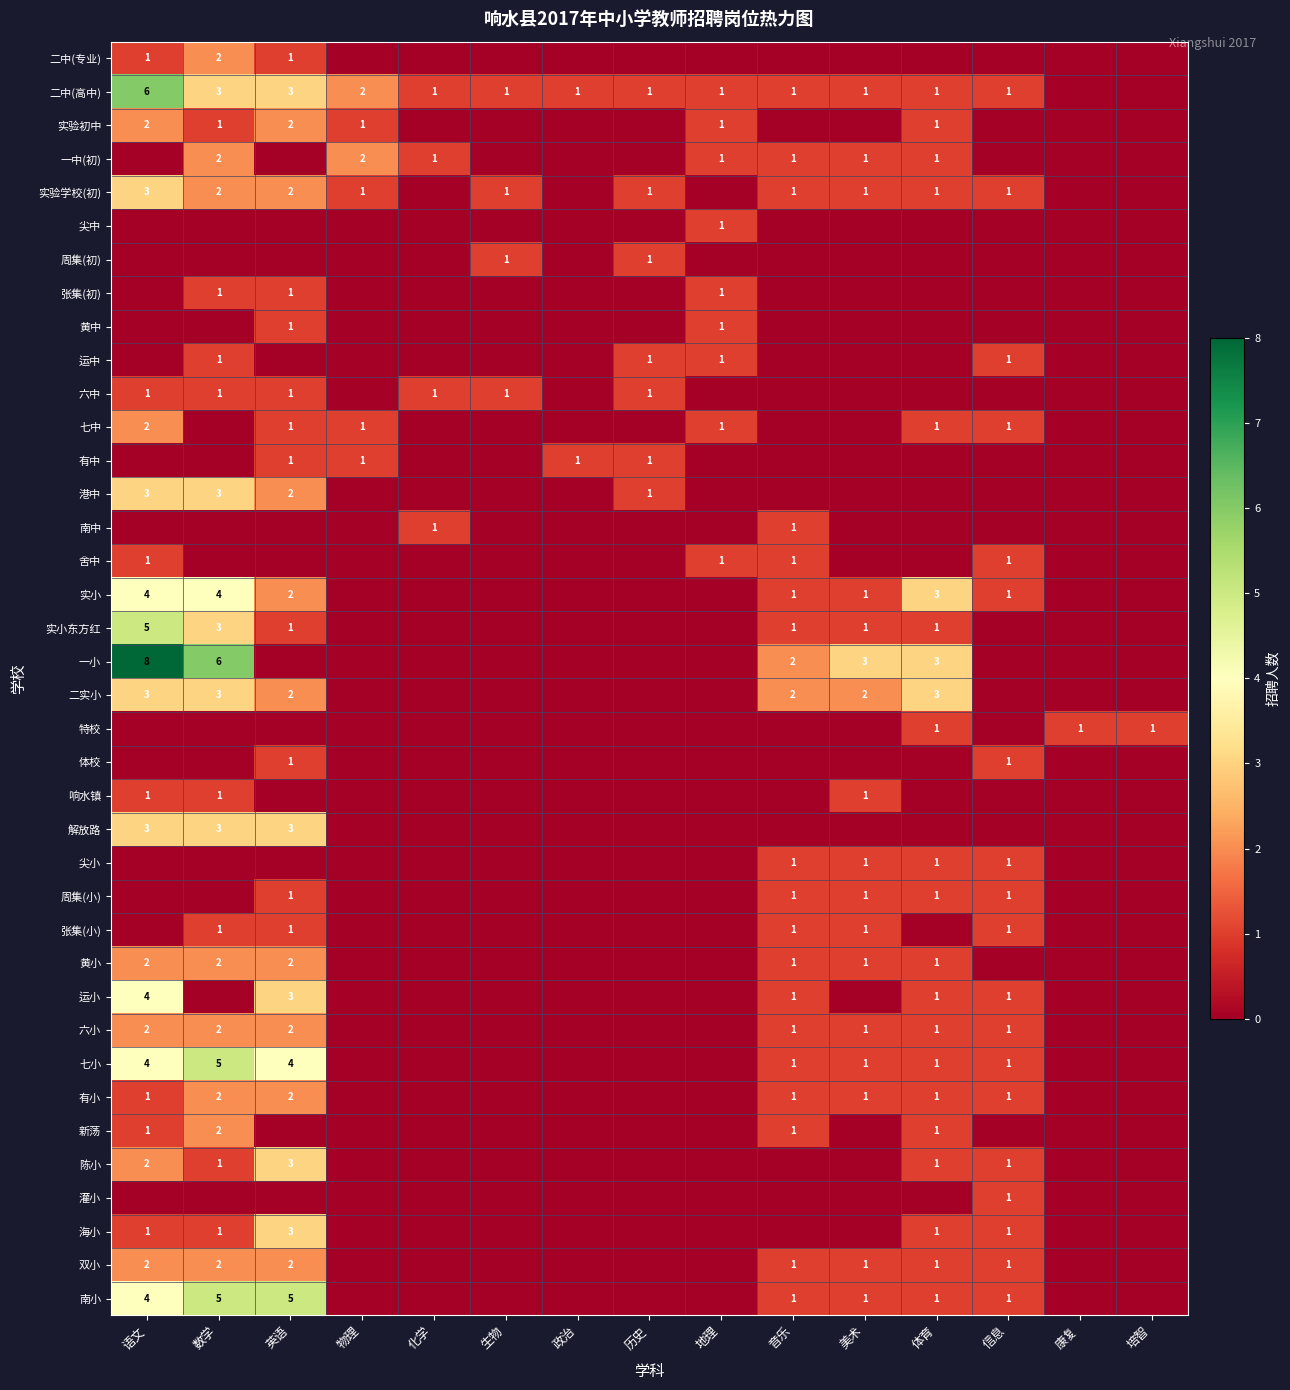

The 二中(高中) series shows 6 at 语文. True or false?

True